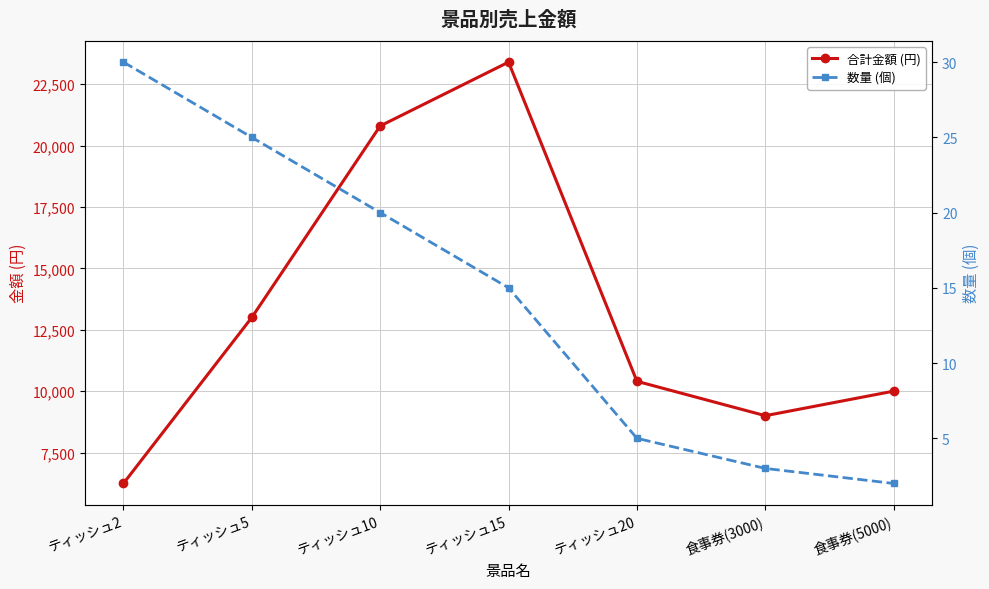

True or false: 合計金額 (円) has a value of 8369 at ティッシュ15.

False